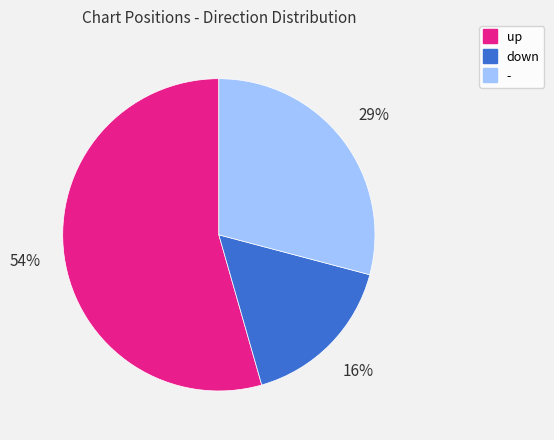

Which category has the biggest portion of the pie?

up